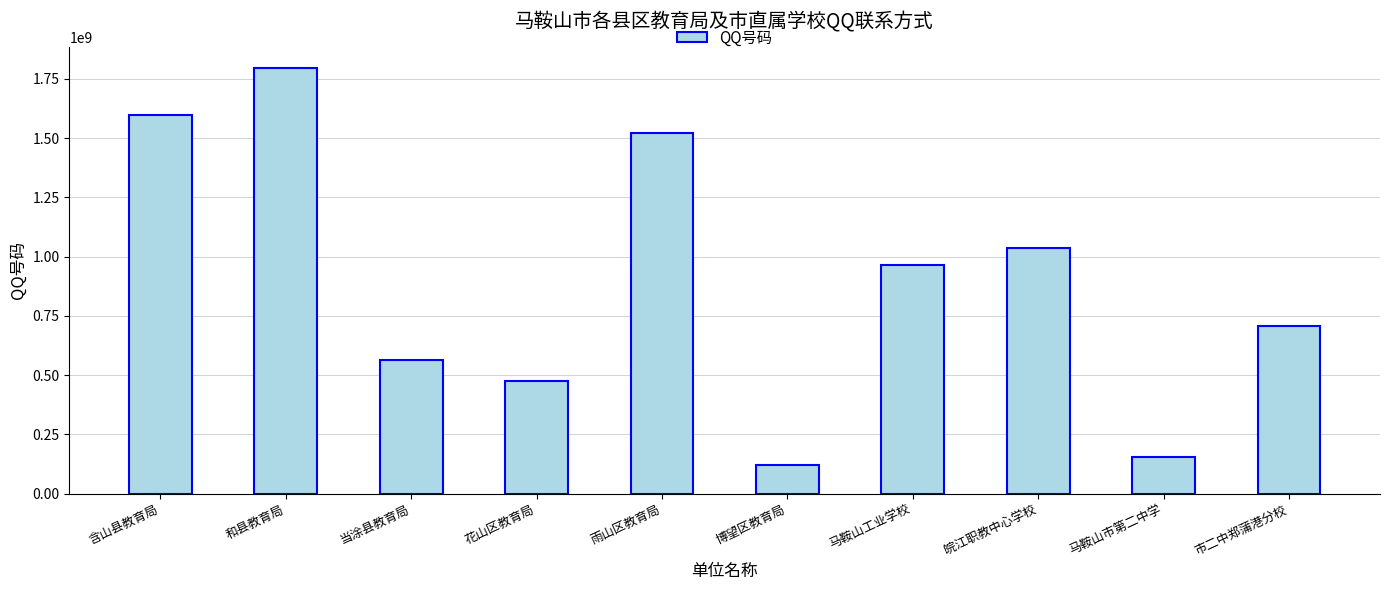

Rank the categories by value from lowest to highest.

博望区教育局, 马鞍山市第二中学, 花山区教育局, 当涂县教育局, 市二中郑蒲港分校, 马鞍山工业学校, 皖江职教中心学校, 雨山区教育局, 含山县教育局, 和县教育局